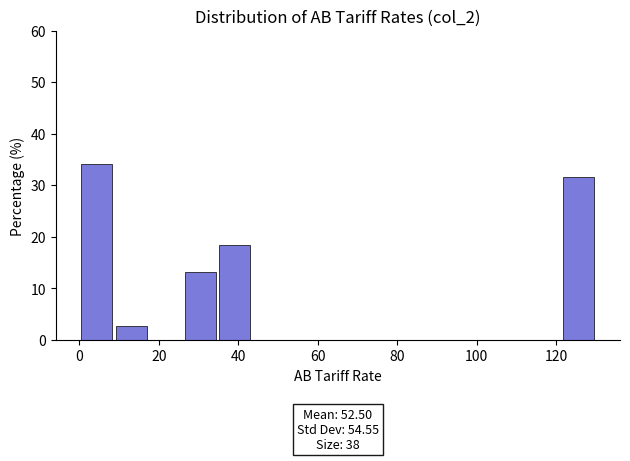

Which range on the x-axis has the tallest bar?

0 to 8